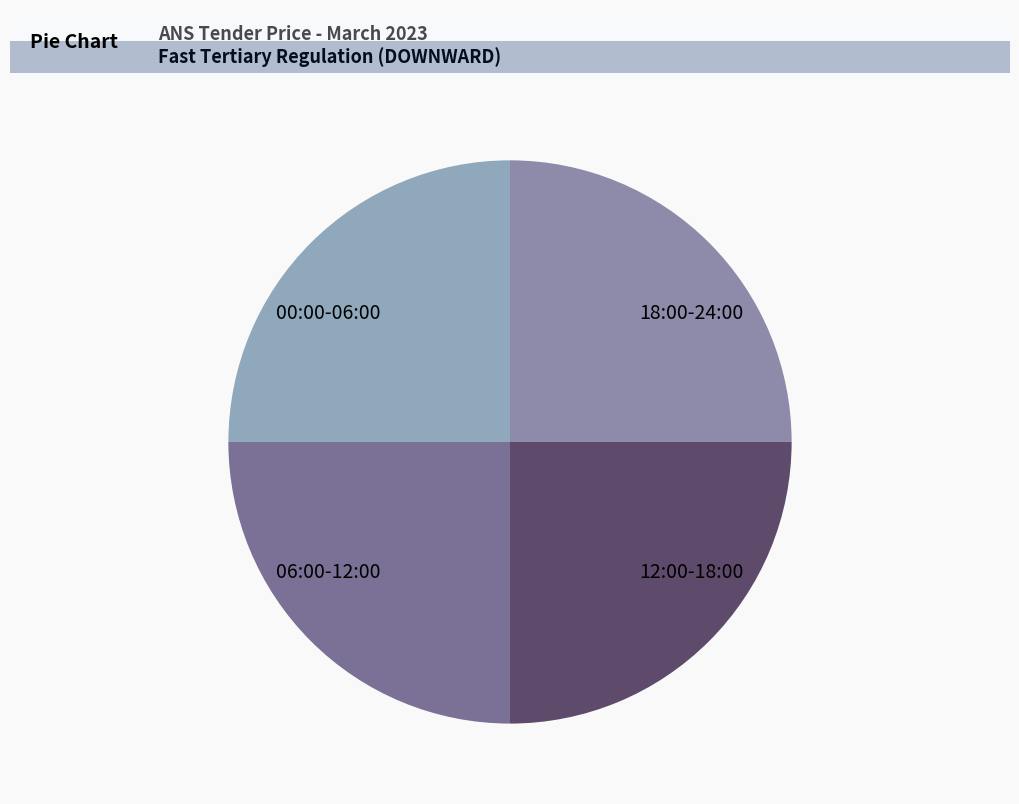

What is the difference between the highest and lowest values at 06:00-12:00?

0.2